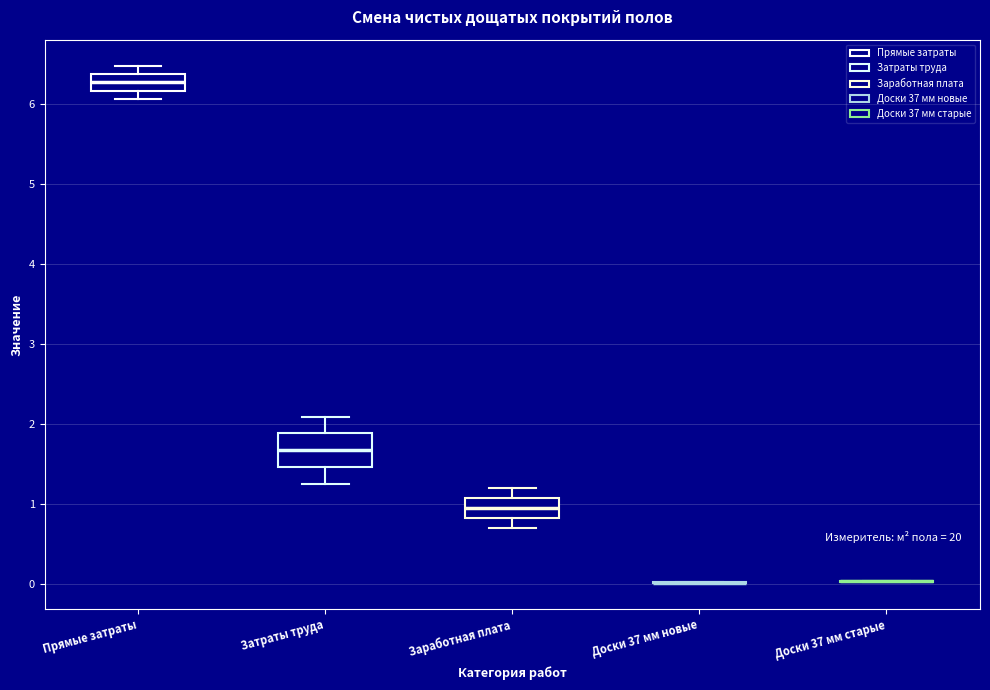

Reading left to right, transcribe this box plot: for each box, give where its median line is, the range the box spans, and where its two whiskers end, as read against the y-axis. The values are not printed on the chart, so give them approximately, as read against the axis.

Прямые затраты: median 6.3, box 6.2 to 6.4, whiskers 6.1 to 6.5
Затраты труда: median 1.7, box 1.5 to 1.9, whiskers 1.3 to 2.1
Заработная плата: median 0.9, box 0.8 to 1.1, whiskers 0.7 to 1.2
Доски 37 мм новые: box collapsed to a line at 0.0, whiskers 0.0 to 0.0
Доски 37 мм старые: box collapsed to a line at 0.0, whiskers 0.0 to 0.0